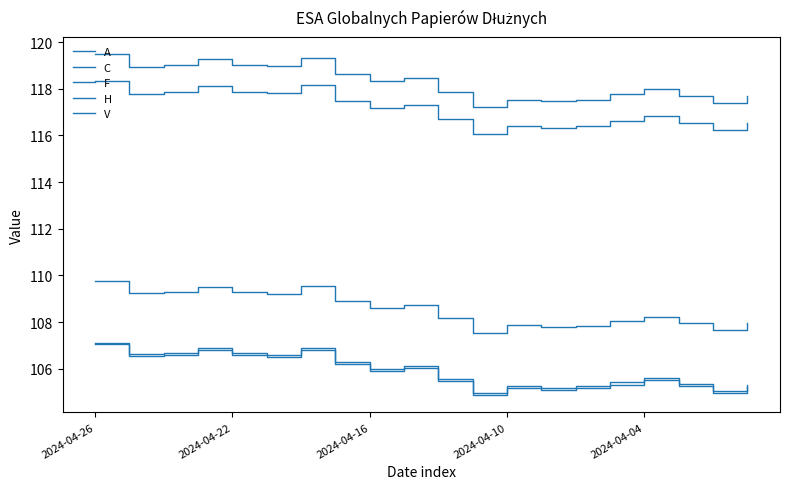

How many series are shown in this chart?

5